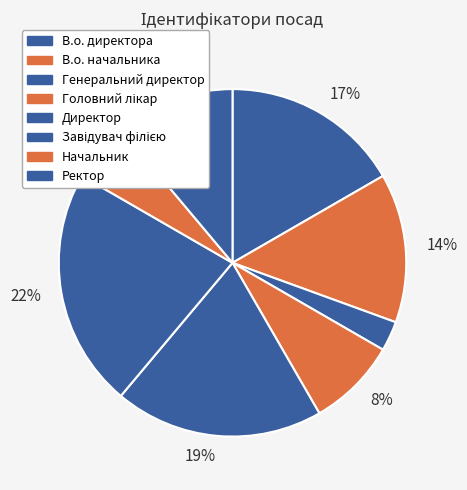

How many slices are in this pie chart?

8